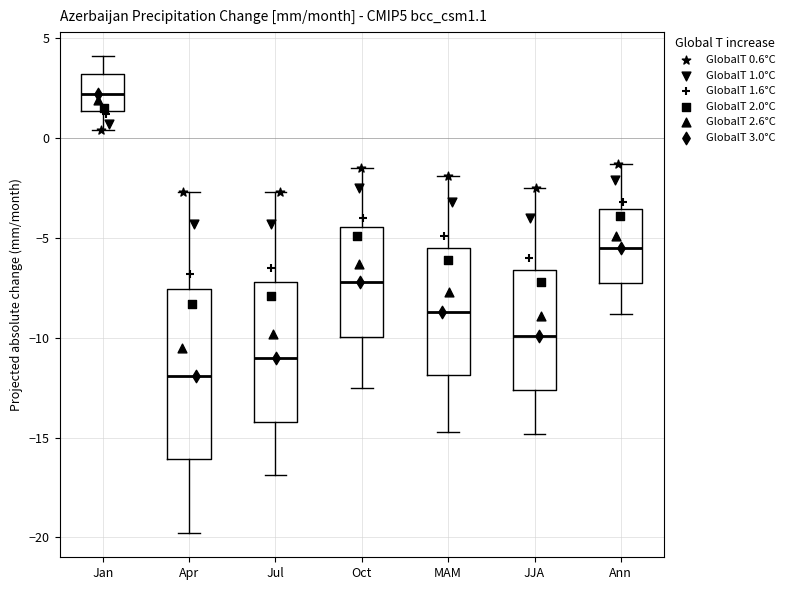

Reading left to right, transcribe this box plot: for each box, give where its median line is, the range the box spans, and where its two whiskers end, as read against the y-axis. The values are not printed on the chart, so give them approximately, as read against the axis.

Jan: median 2.0, box 1.5 to 3.0, whiskers 0.5 to 4.0
Apr: median -12.0, box -16.0 to -7.5, whiskers -20.0 to -2.5
Jul: median -11.0, box -14.0 to -7.0, whiskers -17.0 to -2.5
Oct: median -7.0, box -10.0 to -4.5, whiskers -12.5 to -1.5
MAM: median -8.5, box -12.0 to -5.5, whiskers -14.5 to -2.0
JJA: median -10.0, box -12.5 to -6.5, whiskers -15.0 to -2.5
Ann: median -5.5, box -7.0 to -3.5, whiskers -9.0 to -1.5